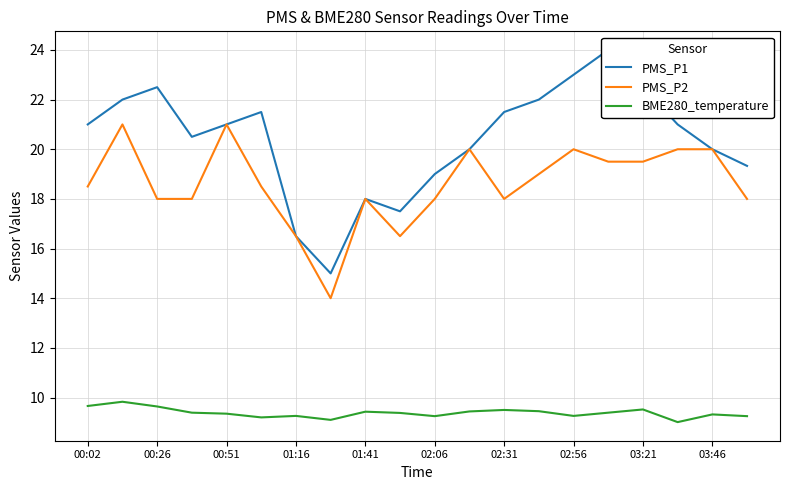

At which category is the sum across all series the highest?

15